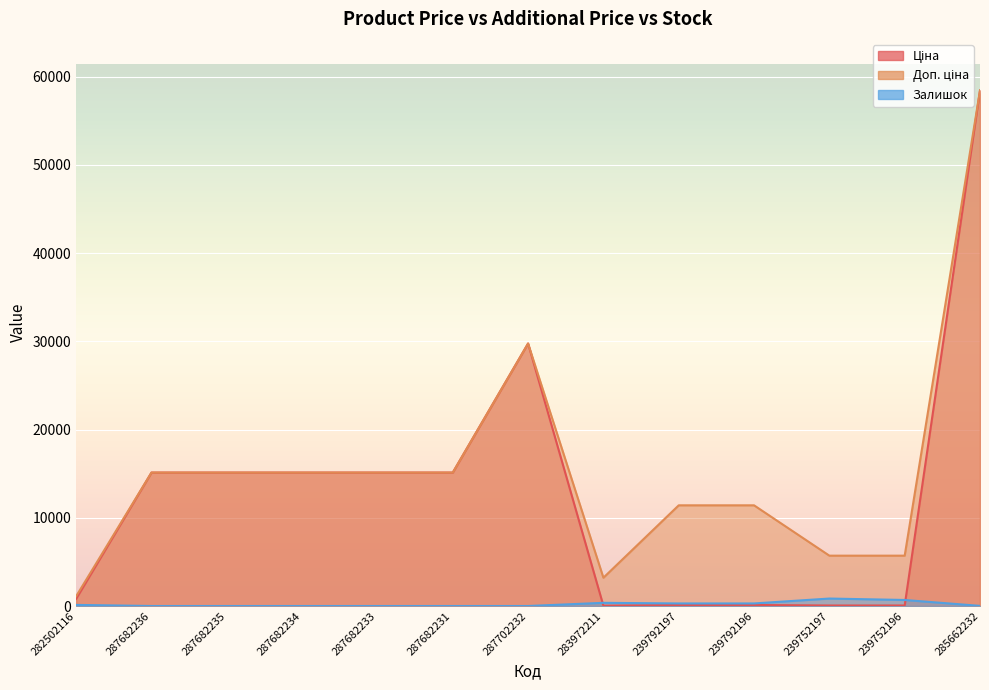

How many lines are shown in the chart?

3